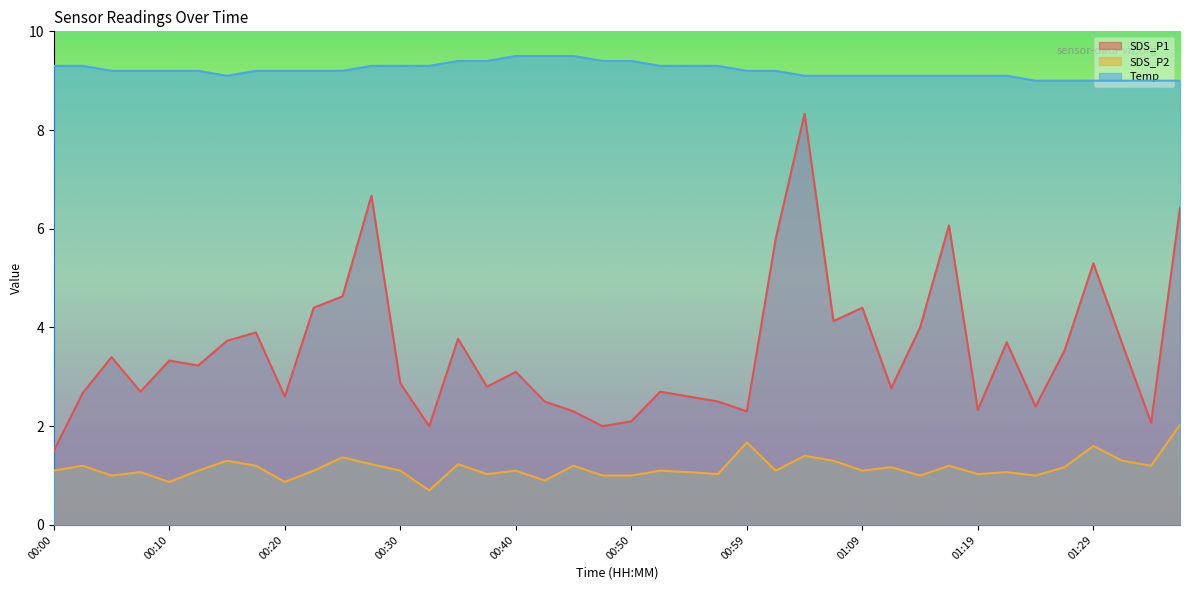

Reading left to right, what are all the values shown in this chart?

SDS_P1: 1.5	2.7	3.4	2.7	3.3	3.2	3.7	3.9	2.6	4.4	4.6	6.7	2.9	2.0	3.8	2.8	3.1	2.5	2.3	2.0	2.1	2.7	2.6	2.5	2.3	5.8	8.3	4.1	4.4	2.8	4.0	6.1	2.3	3.7	2.4	3.5	5.3	3.7	2.1	6.4
SDS_P2: 1.1	1.2	1.0	1.1	0.9	1.1	1.3	1.2	0.9	1.1	1.4	1.2	1.1	0.7	1.2	1.0	1.1	0.9	1.2	1.0	1.0	1.1	1.1	1.0	1.7	1.1	1.4	1.3	1.1	1.2	1.0	1.2	1.0	1.1	1.0	1.2	1.6	1.3	1.2	2.0
Temp: 9.3	9.3	9.2	9.2	9.2	9.2	9.1	9.2	9.2	9.2	9.2	9.3	9.3	9.3	9.4	9.4	9.5	9.5	9.5	9.4	9.4	9.3	9.3	9.3	9.2	9.2	9.1	9.1	9.1	9.1	9.1	9.1	9.1	9.1	9.0	9.0	9.0	9.0	9.0	9.0